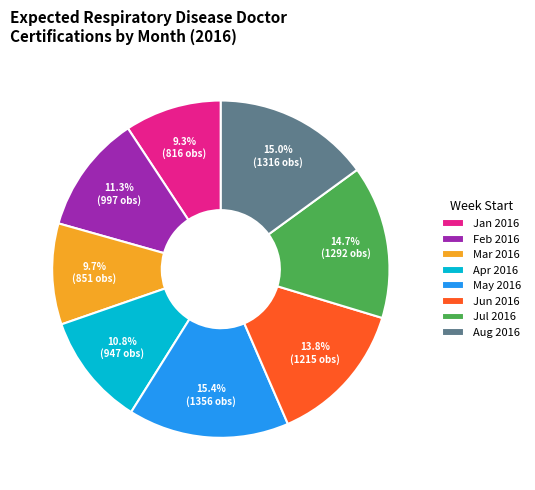

Does any single category account for the majority?

No